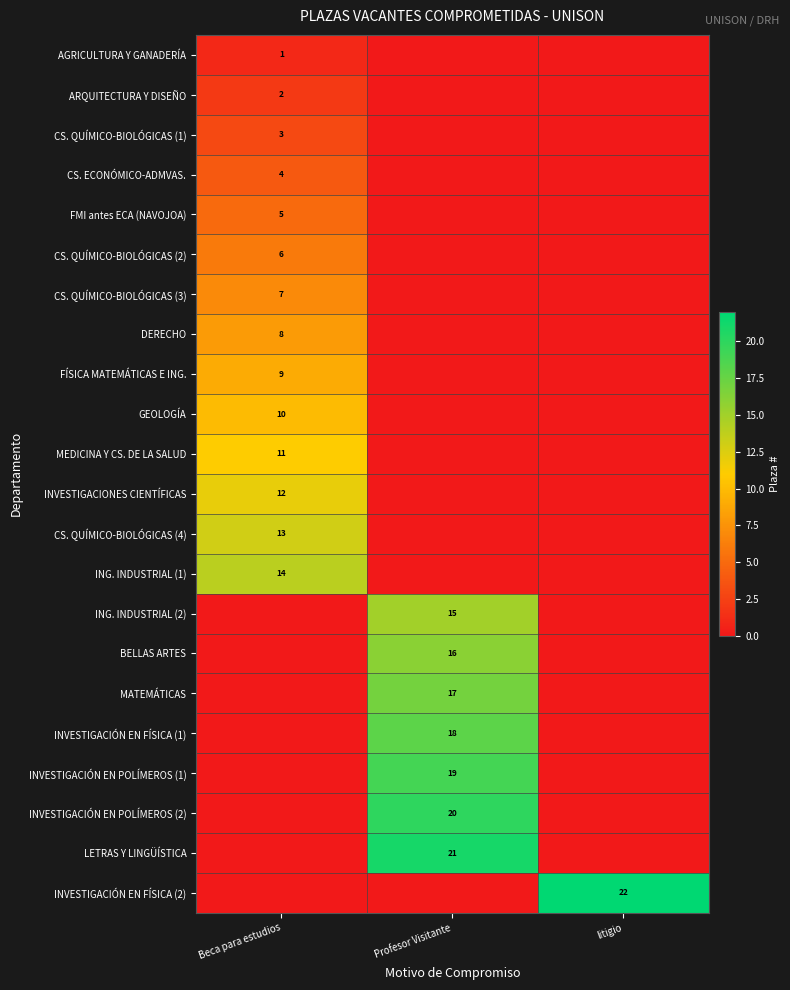

How many distinct data groups are displayed?

22